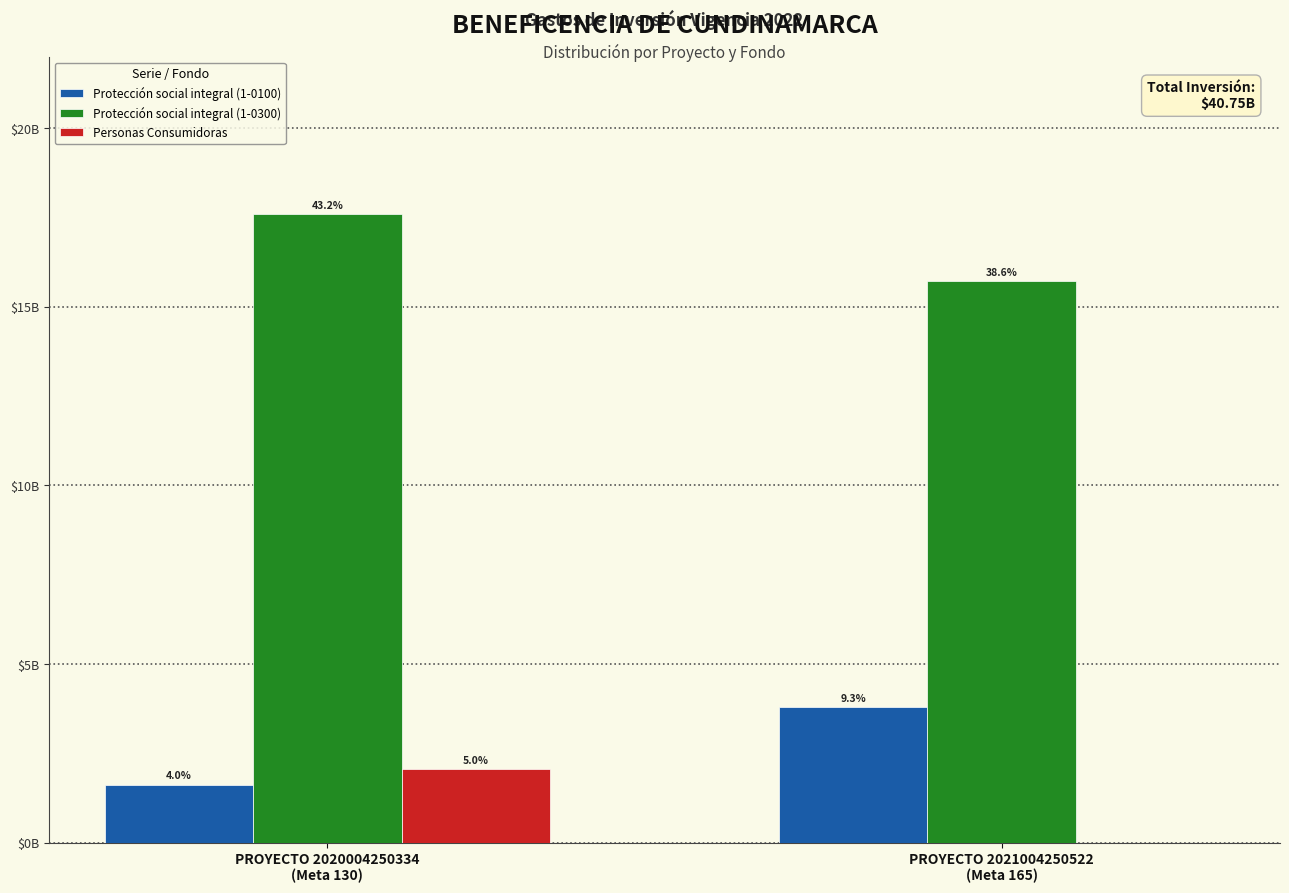

What is the label of the 2nd bar from the right?

PROYECTO 2020004250334
(Meta 130)